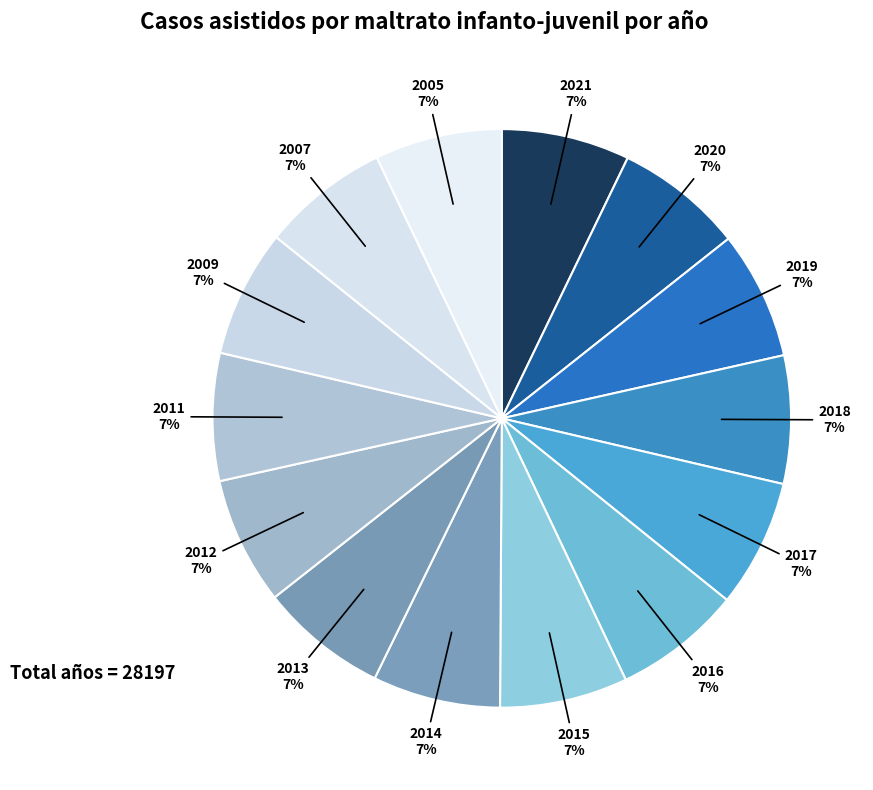

How many segments does this pie chart have?

14